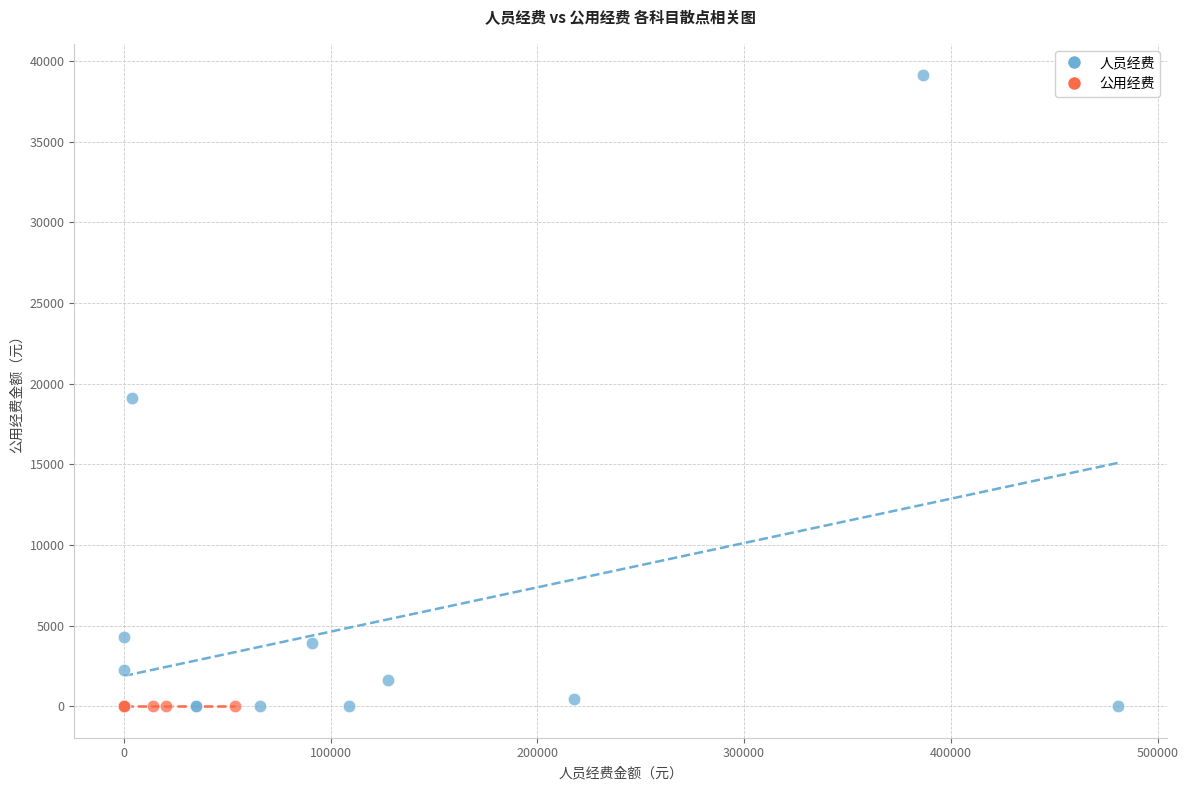

Which series reaches the maximum Y coordinate?

人员经费